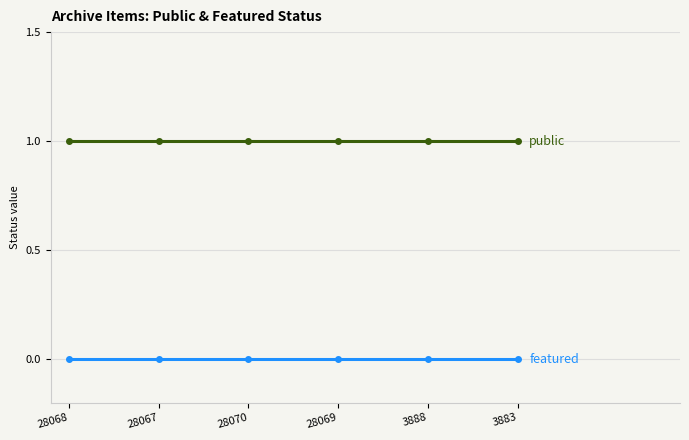

What is the label of the 4th point from the right?

28070